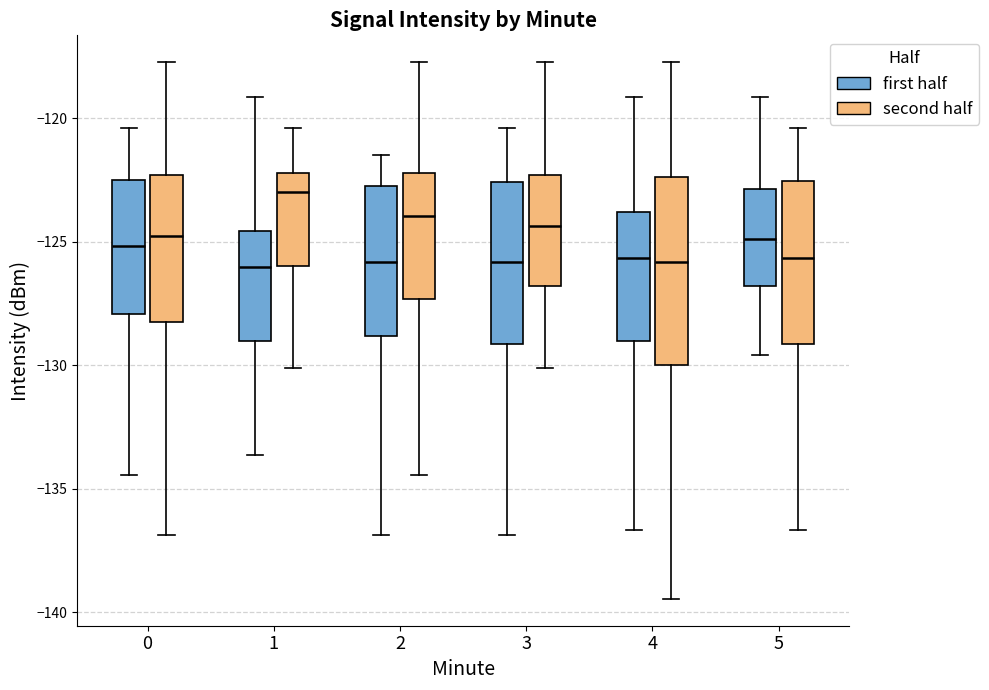

Reading left to right, read every box against the y-axis: the position of its median line, the range the box covers, and the ends of its whiskers. The values are not printed on the chart, so give them approximately, as read against the axis.

0 (first half): median -125.0, box -128.0 to -122.5, whiskers -134.5 to -120.5
0 (second half): median -125.0, box -128.0 to -122.5, whiskers -137.0 to -117.5
1 (first half): median -126.0, box -129.0 to -124.5, whiskers -133.5 to -119.0
1 (second half): median -123.0, box -126.0 to -122.0, whiskers -130.0 to -120.5
2 (first half): median -126.0, box -129.0 to -122.5, whiskers -137.0 to -121.5
2 (second half): median -124.0, box -127.5 to -122.0, whiskers -134.5 to -117.5
3 (first half): median -126.0, box -129.0 to -122.5, whiskers -137.0 to -120.5
3 (second half): median -124.5, box -127.0 to -122.5, whiskers -130.0 to -117.5
4 (first half): median -125.5, box -129.0 to -124.0, whiskers -136.5 to -119.0
4 (second half): median -126.0, box -130.0 to -122.5, whiskers -139.5 to -117.5
5 (first half): median -125.0, box -127.0 to -123.0, whiskers -129.5 to -119.0
5 (second half): median -125.5, box -129.0 to -122.5, whiskers -136.5 to -120.5